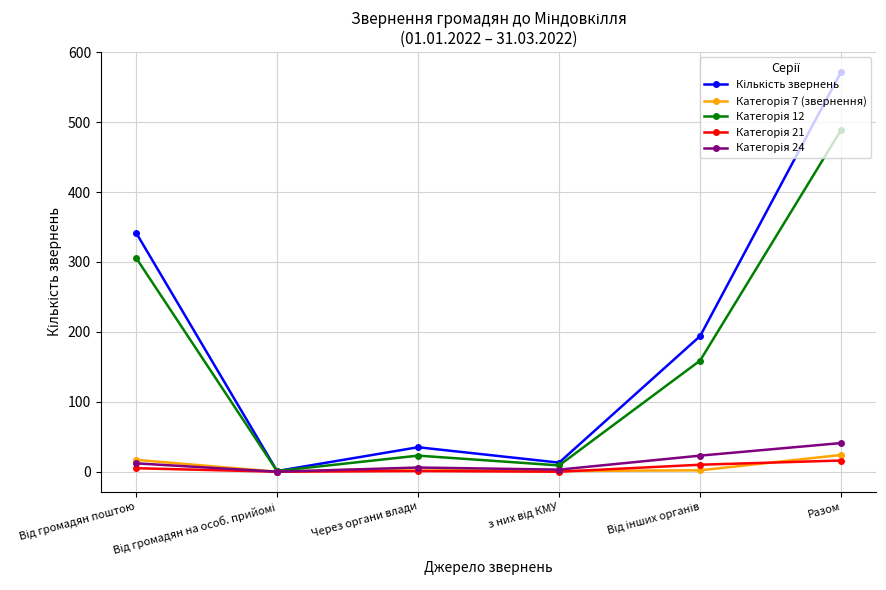

What is the greatest value displayed?

572